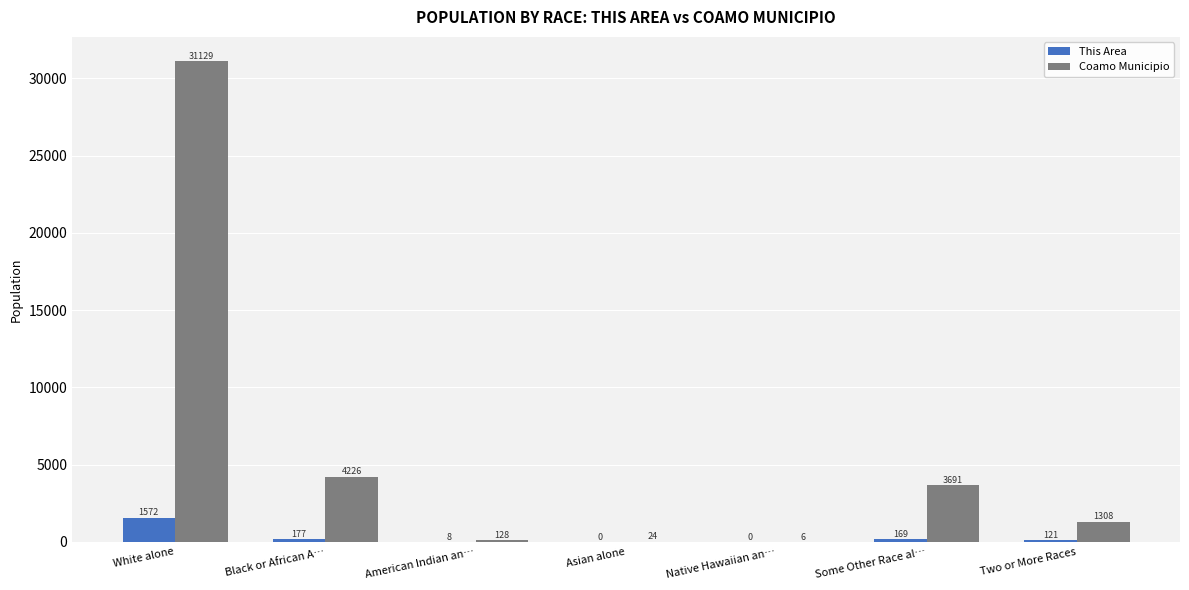

The value of This Area at Asian alone is 0. True or false?

True